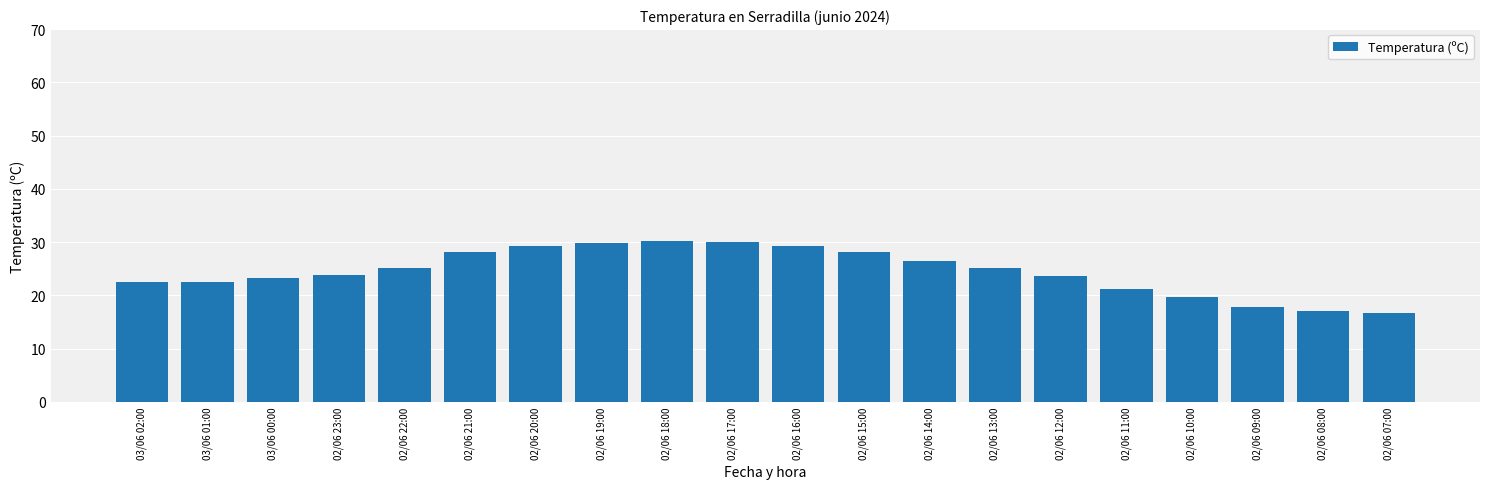

True or false: the data shows 17.0 at 02/06 08:00.

True